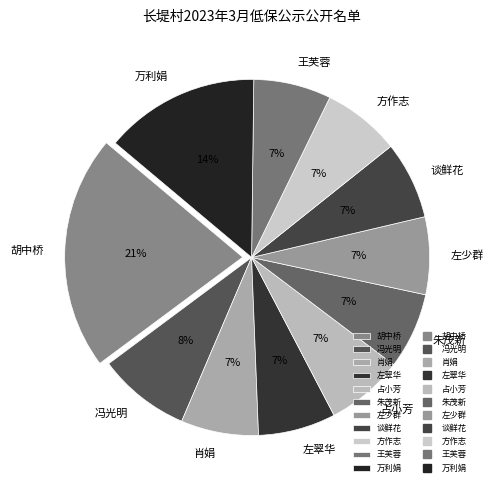

Is 万利娟 the majority of the pie?

No